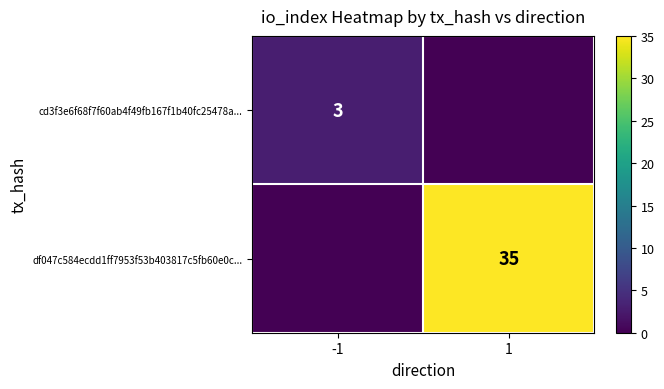

Count the number of categories in the chart.

2